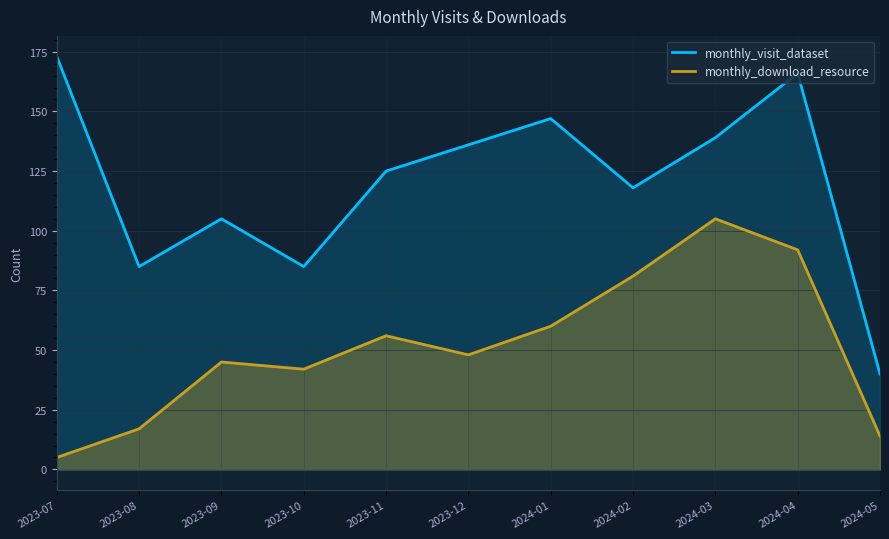

What value does the monthly_visit_dataset series have at 2023-11, to the nearest 5?

125